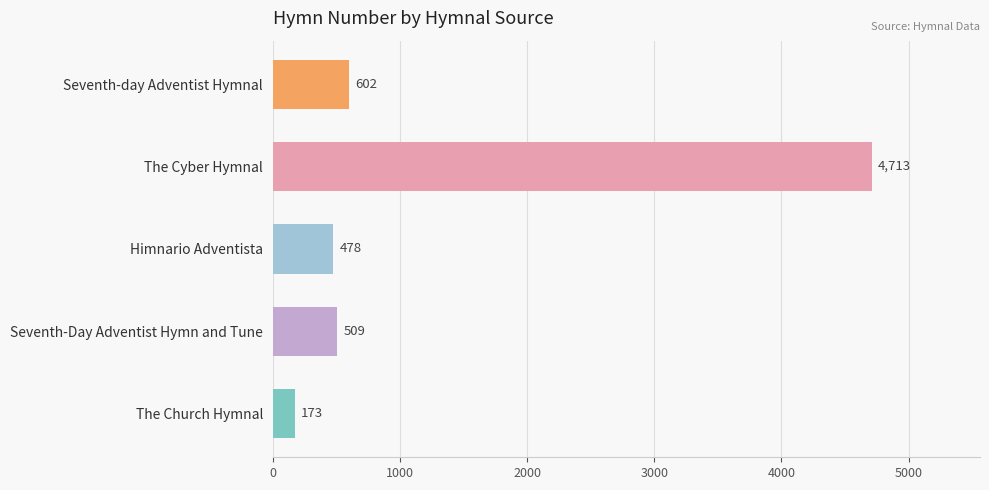

What is the difference between the maximum and minimum values?

4540